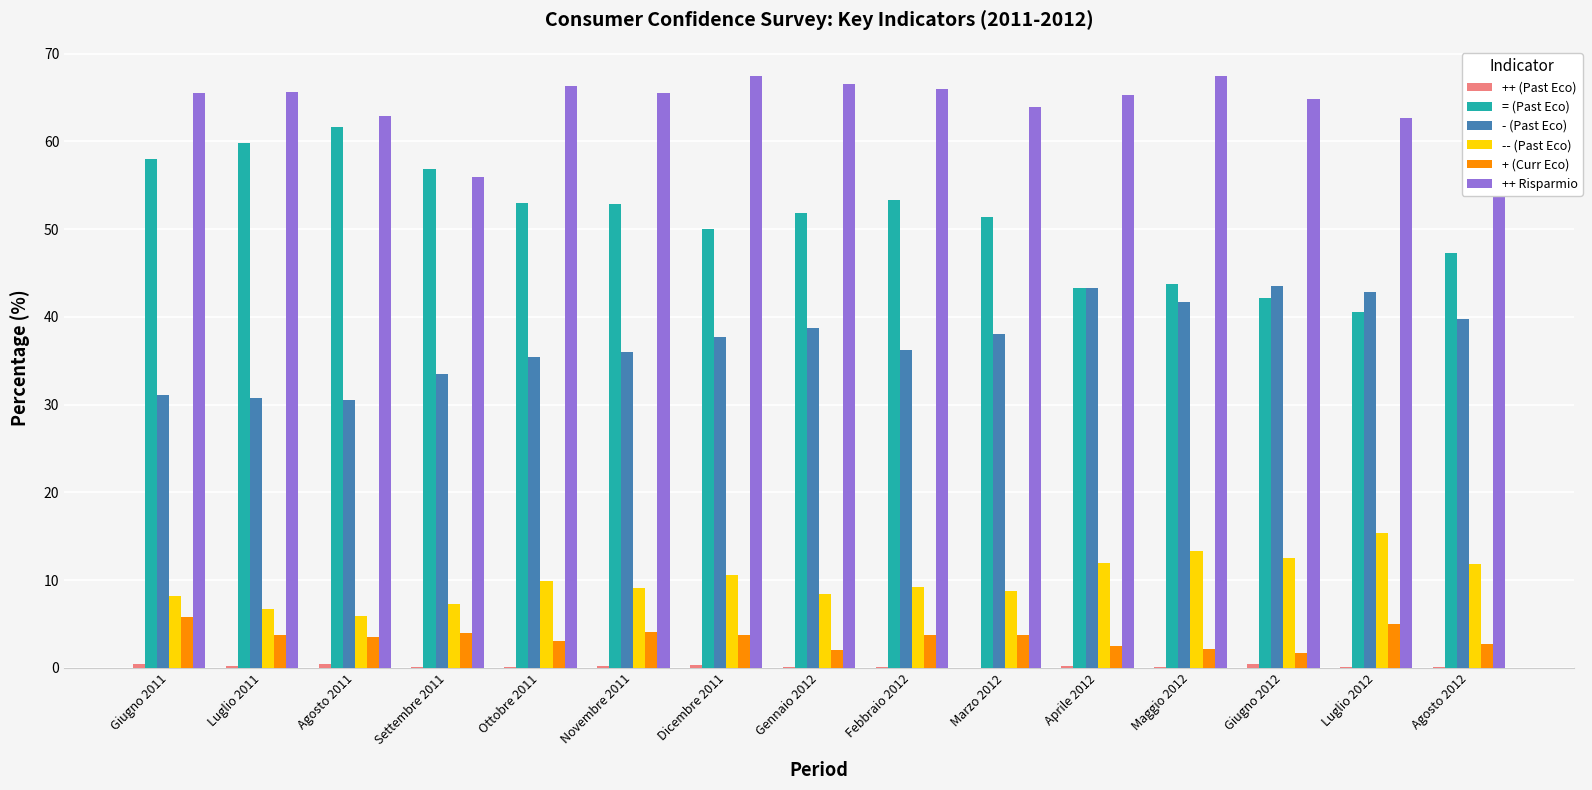

Is the value of -- (Past Eco) at Ottobre 2011 greater than the value of = (Past Eco) at Giugno 2011?

No